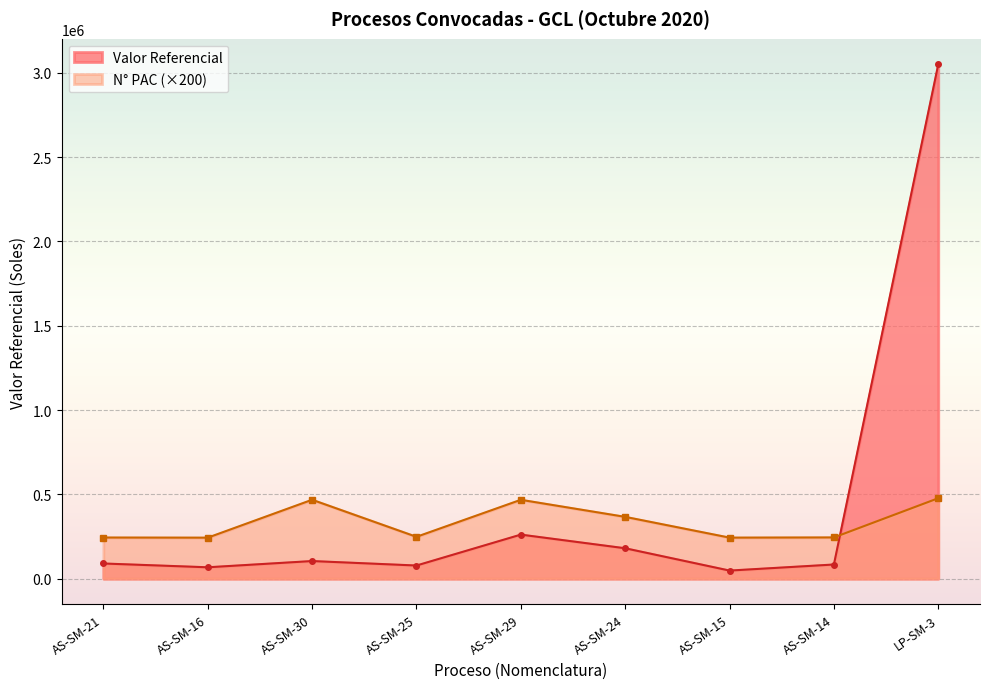

In Valor Referencial, how many points are lower than both neighbors (excluding endpoints)?

3